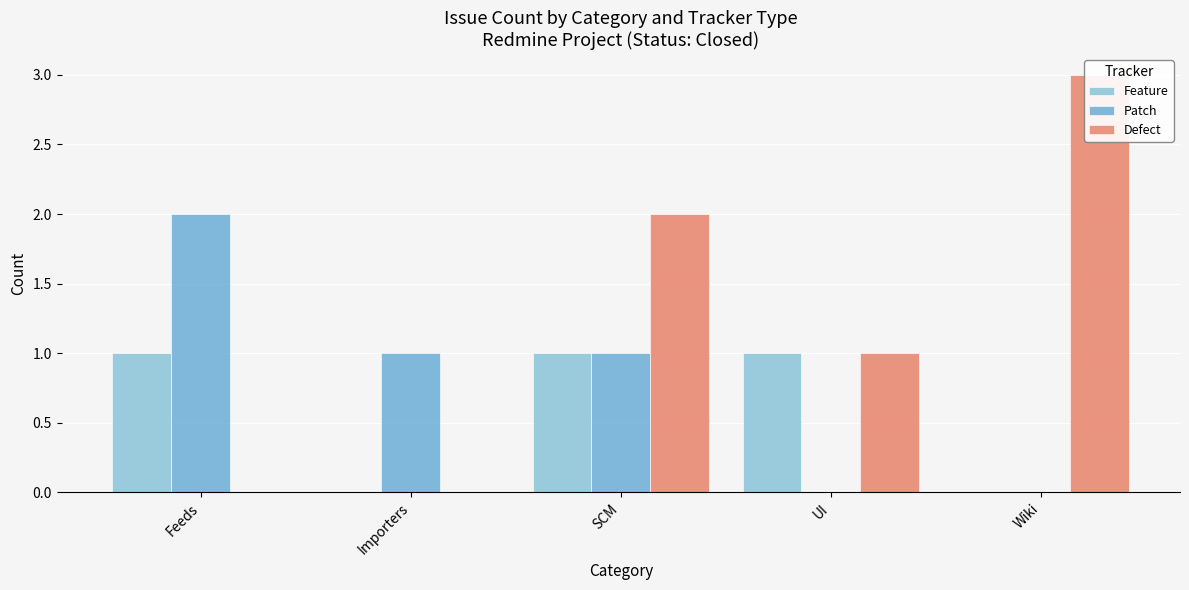

Where is Patch nearest to the value 1?

Importers